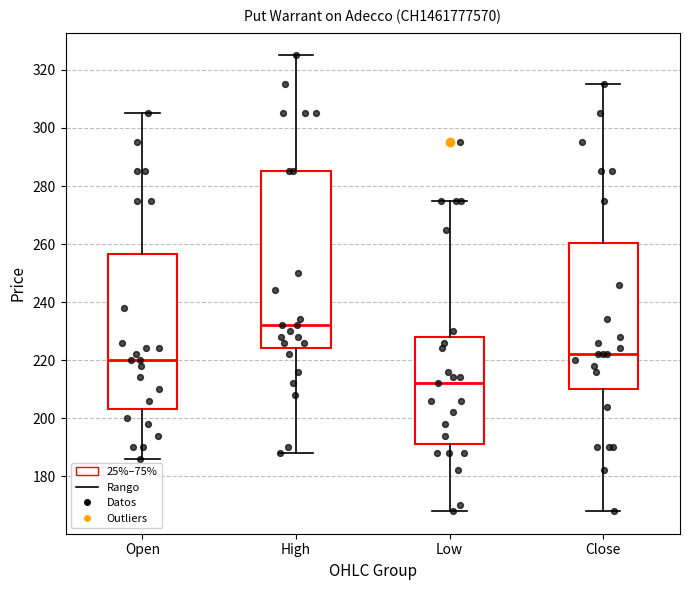

Which box's median line is the lowest?

Low